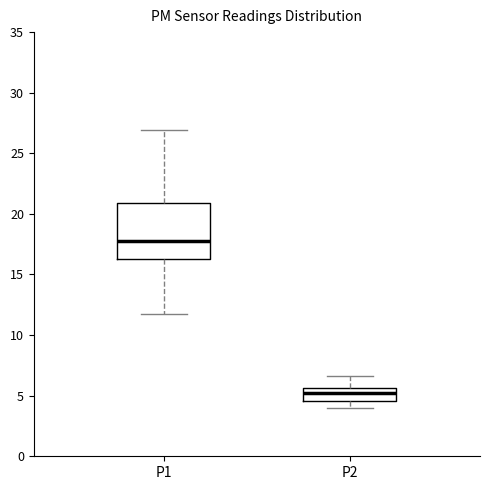

Reading left to right, transcribe this box plot: for each box, give where its median line is, the range the box spans, and where its two whiskers end, as read against the y-axis. The values are not printed on the chart, so give them approximately, as read against the axis.

P1: median 18.0, box 16.0 to 21.0, whiskers 11.5 to 27.0
P2: median 5.0, box 4.5 to 5.5, whiskers 4.0 to 6.5